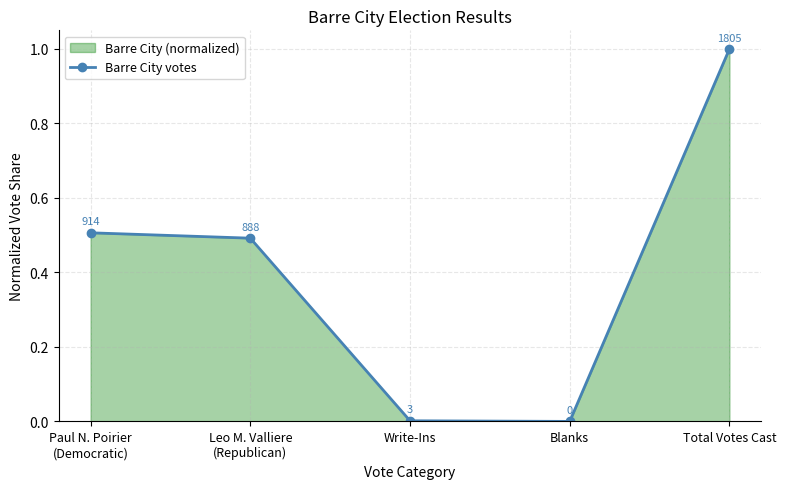

List the labels in order of value, smallest first.

Blanks, Write-Ins, Leo M. Valliere
(Republican), Paul N. Poirier
(Democratic), Total Votes Cast